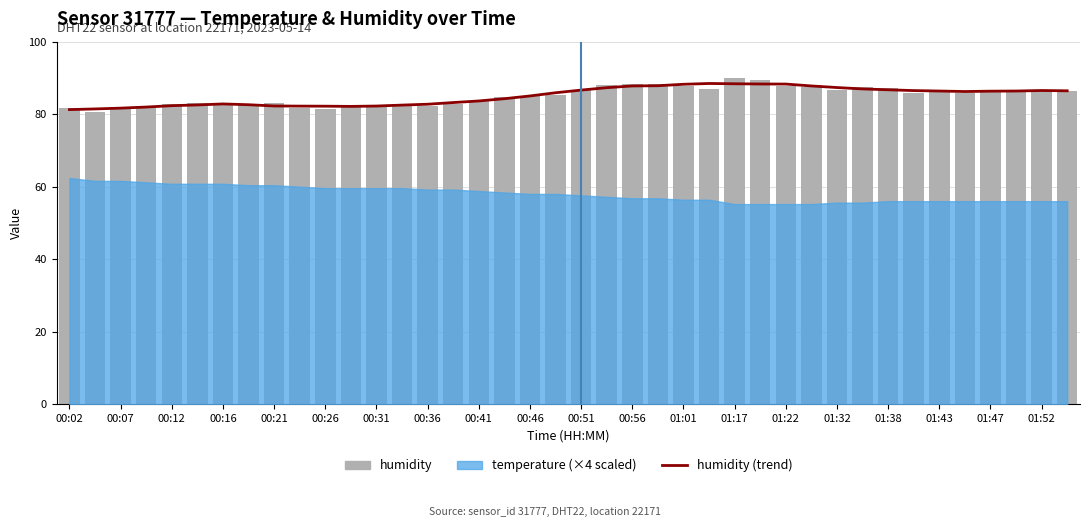

What is the greatest value displayed?

90.0